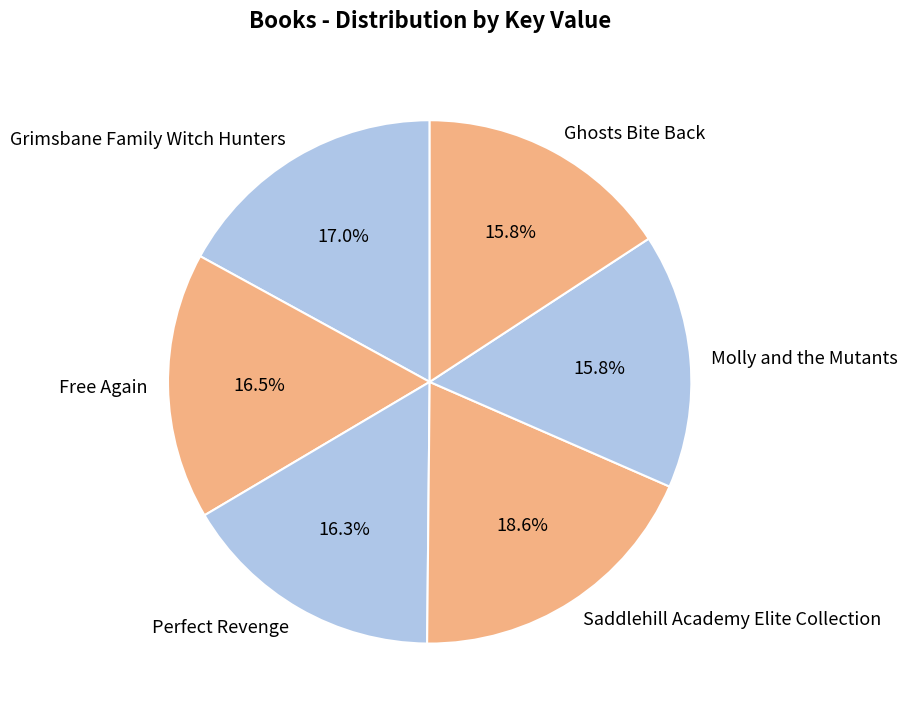

To the nearest percent, what percentage of the pie is Ghosts Bite Back?

16%